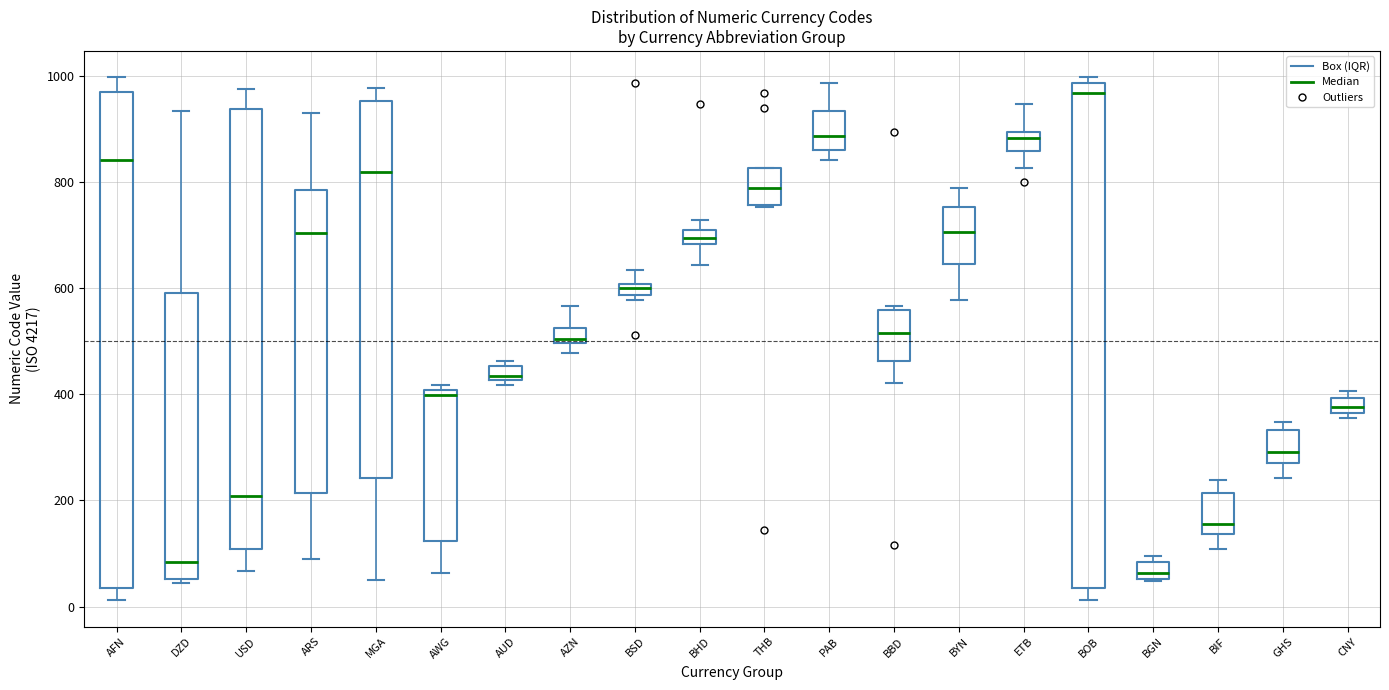

Which box has the lowest median line?

BGN